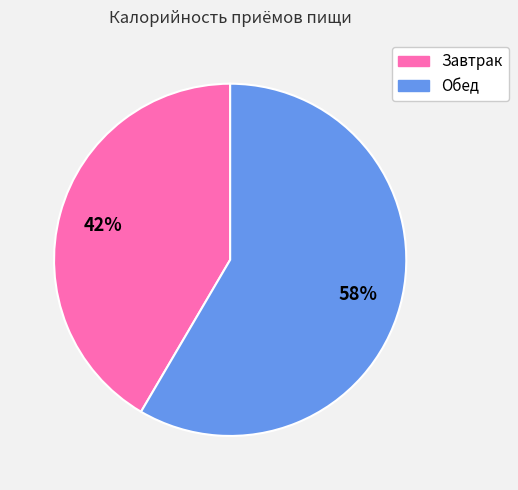

Count the number of slices in the pie.

2